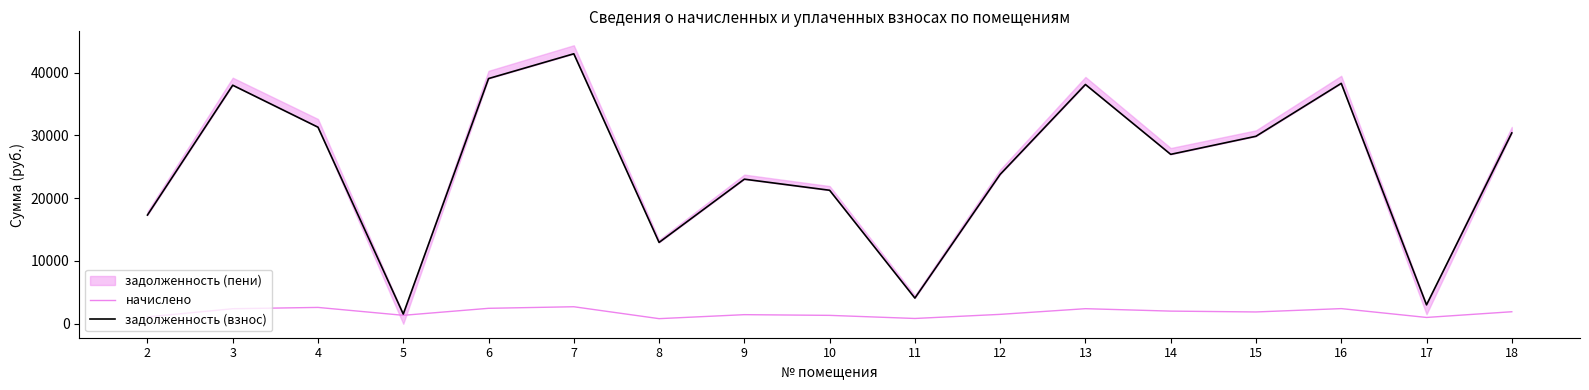

How many values in the начислено series are below 1886?

8